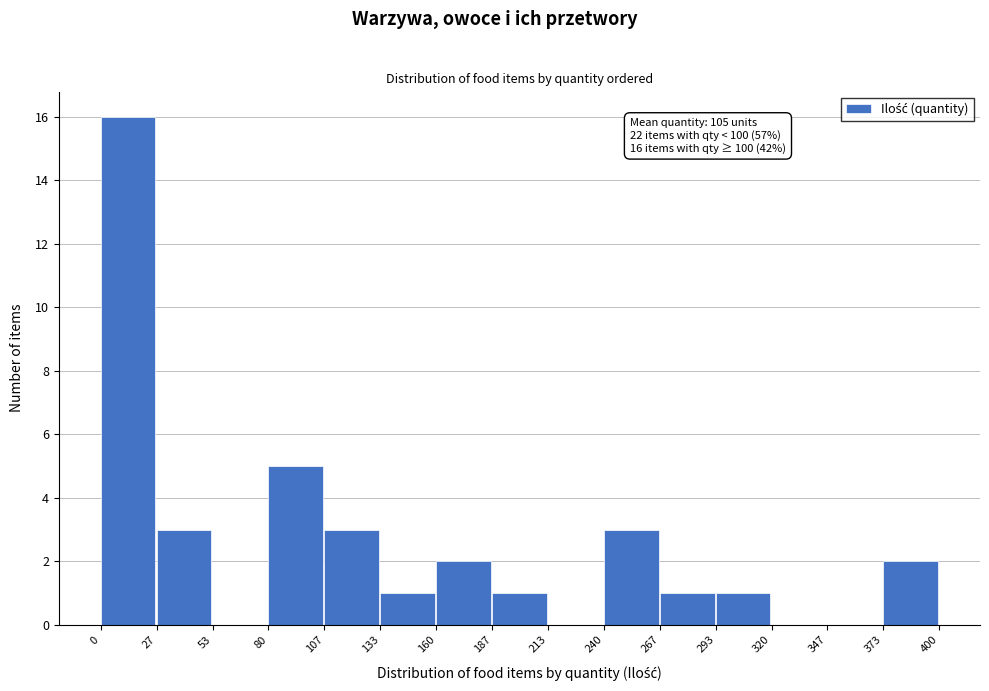

Over which range of the x-axis is the bar tallest?

0 to 27